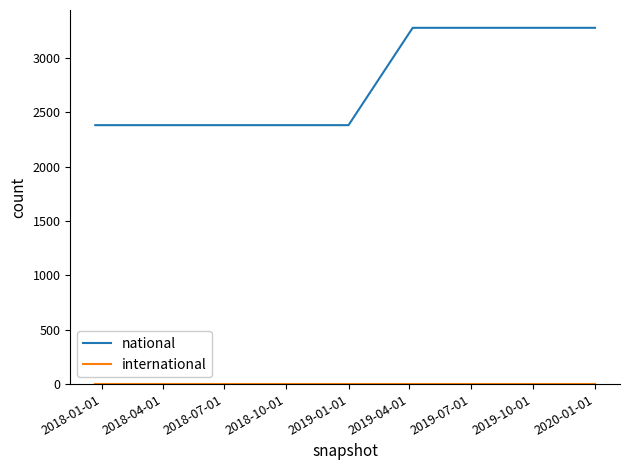

What is the highest value of the national series?

3276